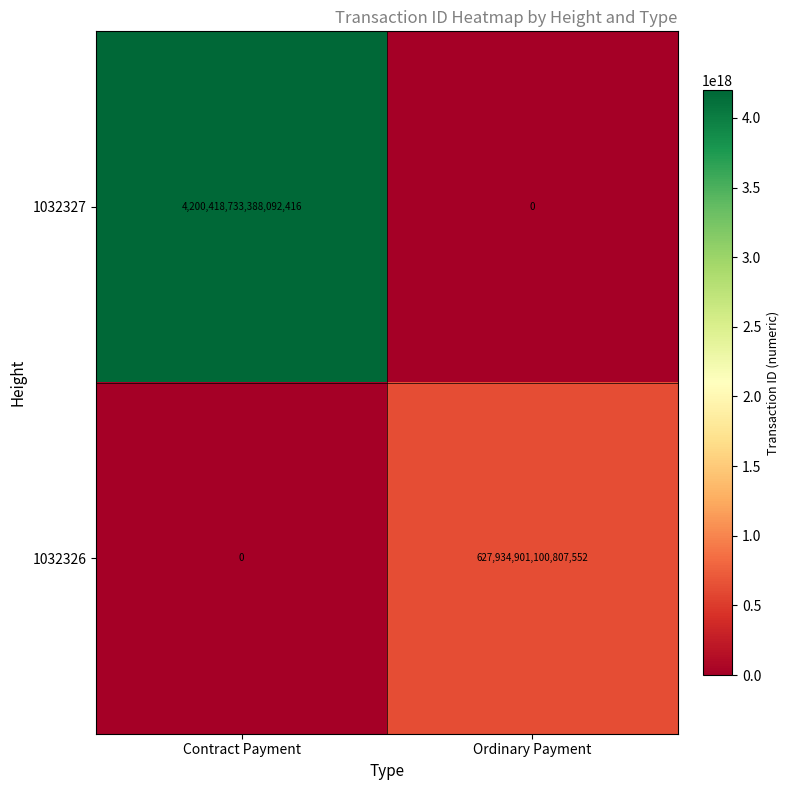

Rank the series at Ordinary Payment from lowest to highest value.

1032327, 1032326